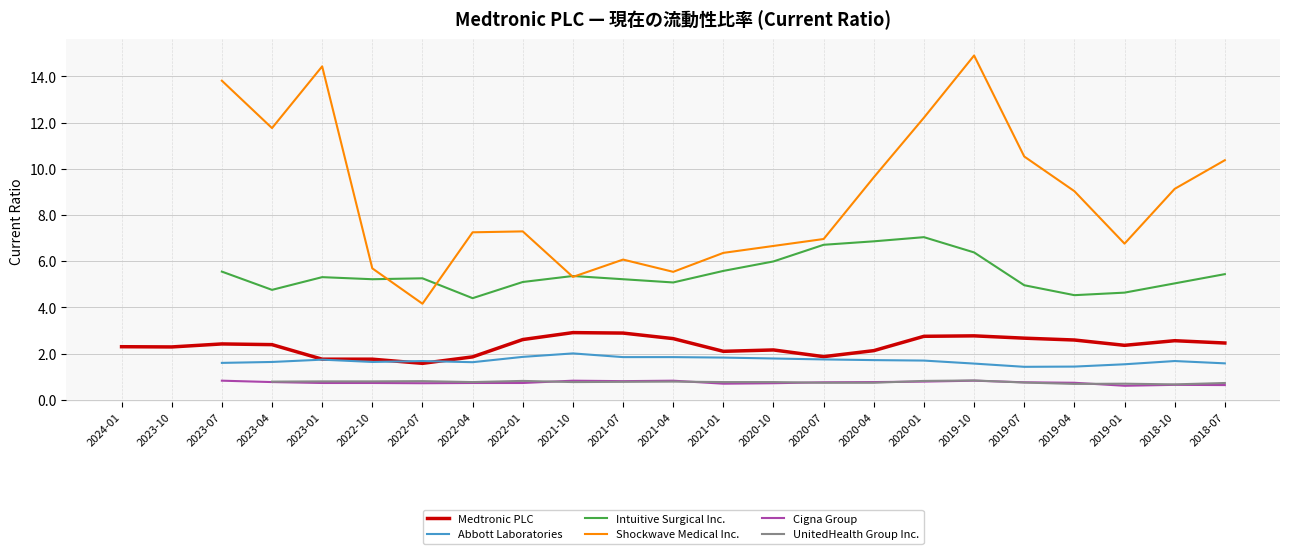

Is the value of Cigna Group at 2022-01 greater than the value of Intuitive Surgical Inc. at 2022-01?

No